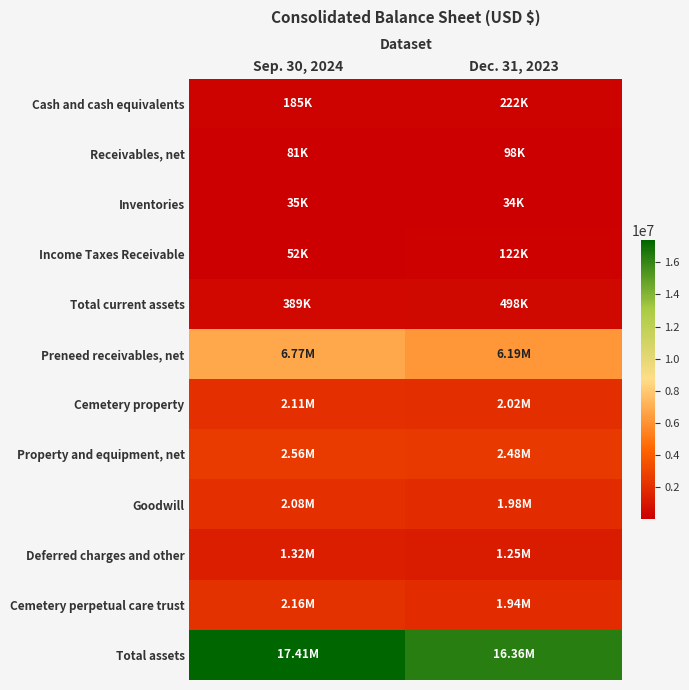

Reading left to right, list all the values displayed in this chart.

Cash and cash equivalents: Sep. 30, 2024=185420	Dec. 31, 2023=221557
Receivables, net: Sep. 30, 2024=80955	Dec. 31, 2023=97939
Inventories: Sep. 30, 2024=34571	Dec. 31, 2023=33597
Income Taxes Receivable: Sep. 30, 2024=52487	Dec. 31, 2023=122183
Total current assets: Sep. 30, 2024=389094	Dec. 31, 2023=498286
Preneed receivables, net: Sep. 30, 2024=6766755	Dec. 31, 2023=6191912
Cemetery property: Sep. 30, 2024=2113801	Dec. 31, 2023=2020846
Property and equipment, net: Sep. 30, 2024=2564241	Dec. 31, 2023=2480099
Goodwill: Sep. 30, 2024=2084790	Dec. 31, 2023=1977186
Deferred charges and other: Sep. 30, 2024=1324768	Dec. 31, 2023=1247830
Cemetery perpetual care trust: Sep. 30, 2024=2162902	Dec. 31, 2023=1939241
Total assets: Sep. 30, 2024=17406351	Dec. 31, 2023=16355400